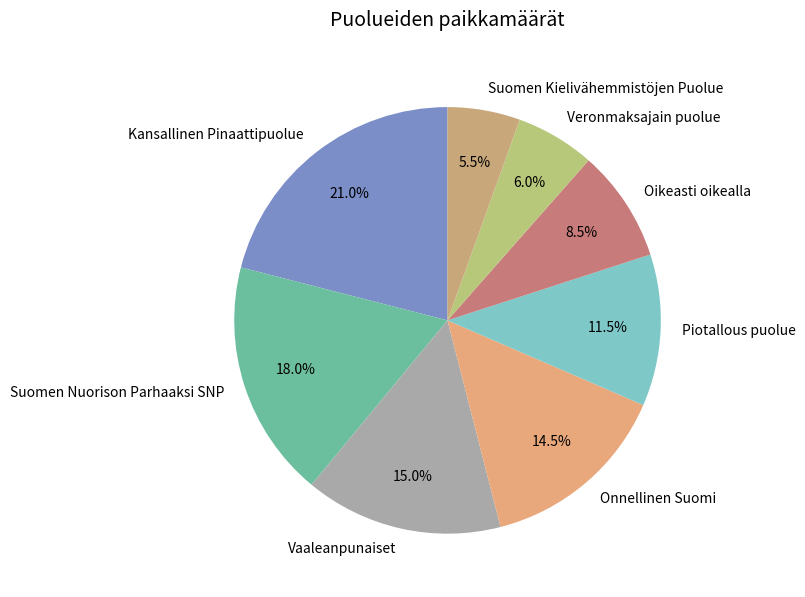

Which category has the biggest portion of the pie?

Kansallinen Pinaattipuolue